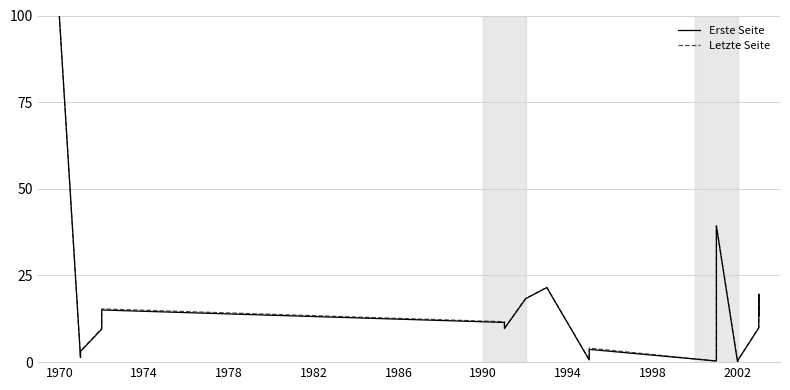

Is this an area chart (filled region under the line)?

No